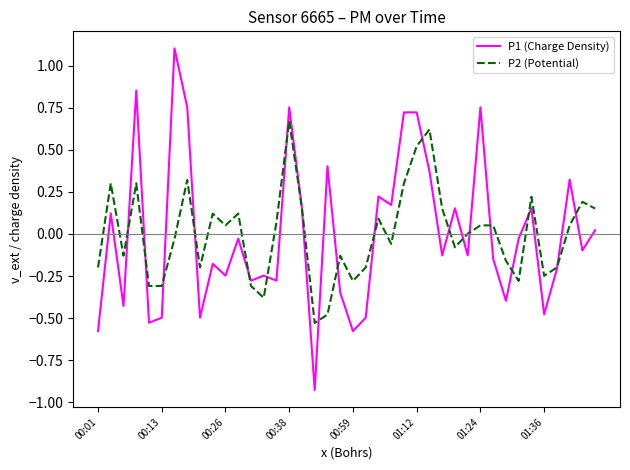

What is the maximum value shown in the chart?

1.1